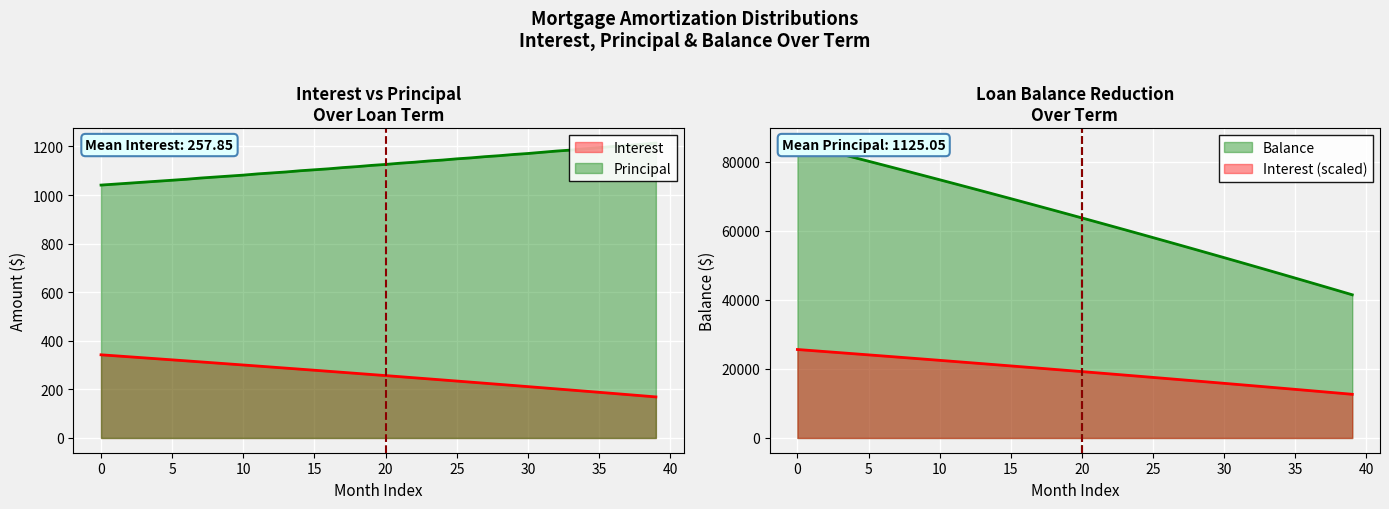

What is the label of the 20th point from the right?

20